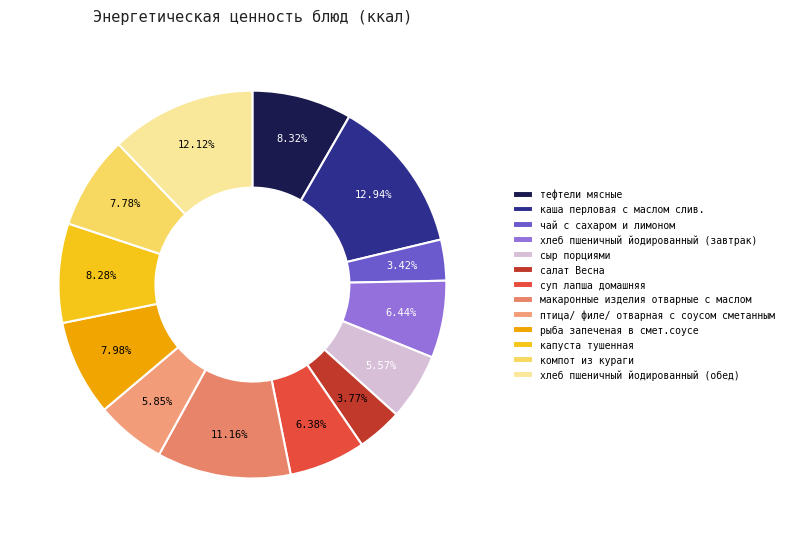

Does any single category account for the majority?

No